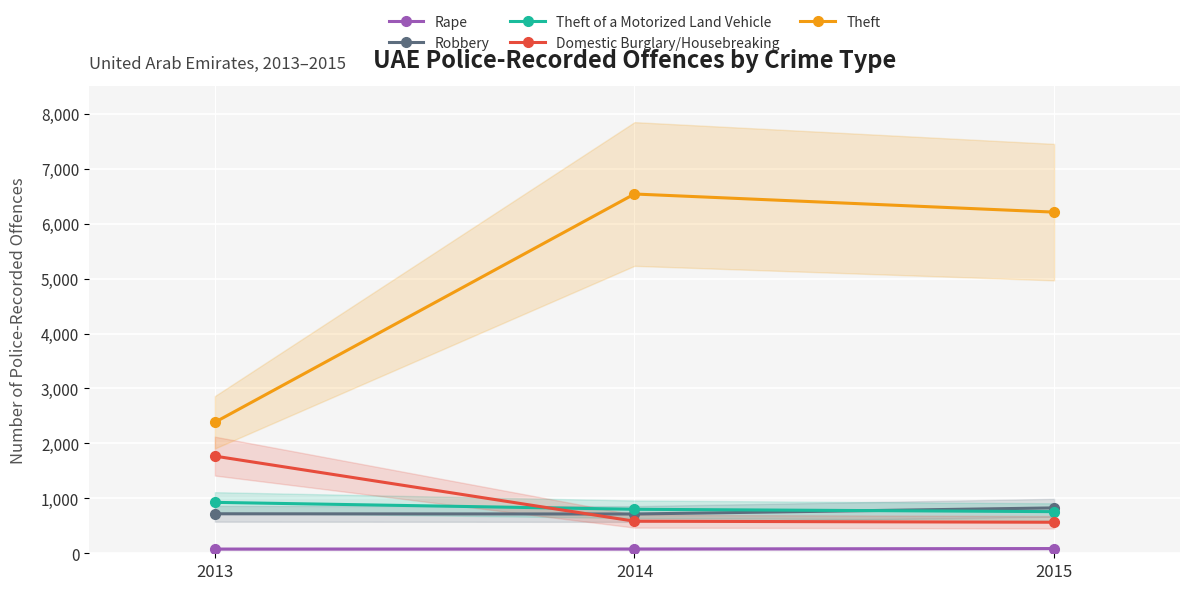

At which label does Theft of a Motorized Land Vehicle reach its minimum?

2015